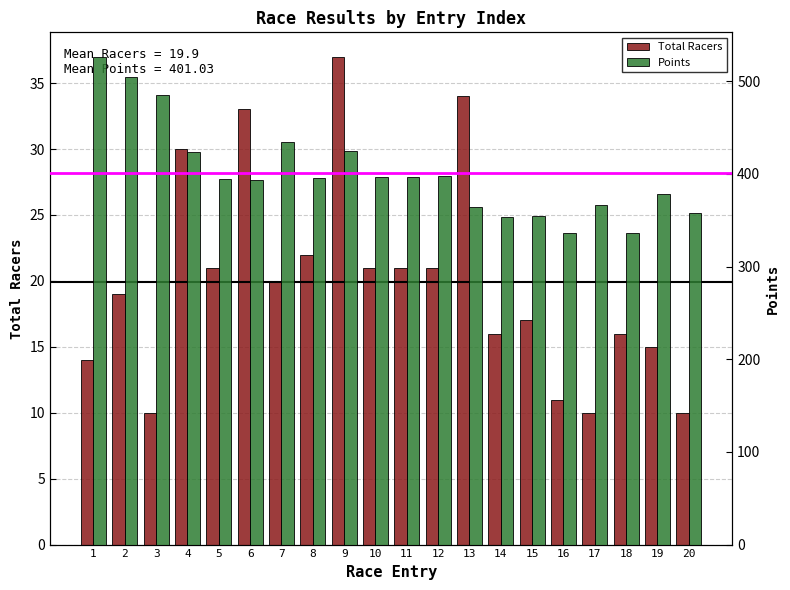

At which category is the sum across all series the highest?

1